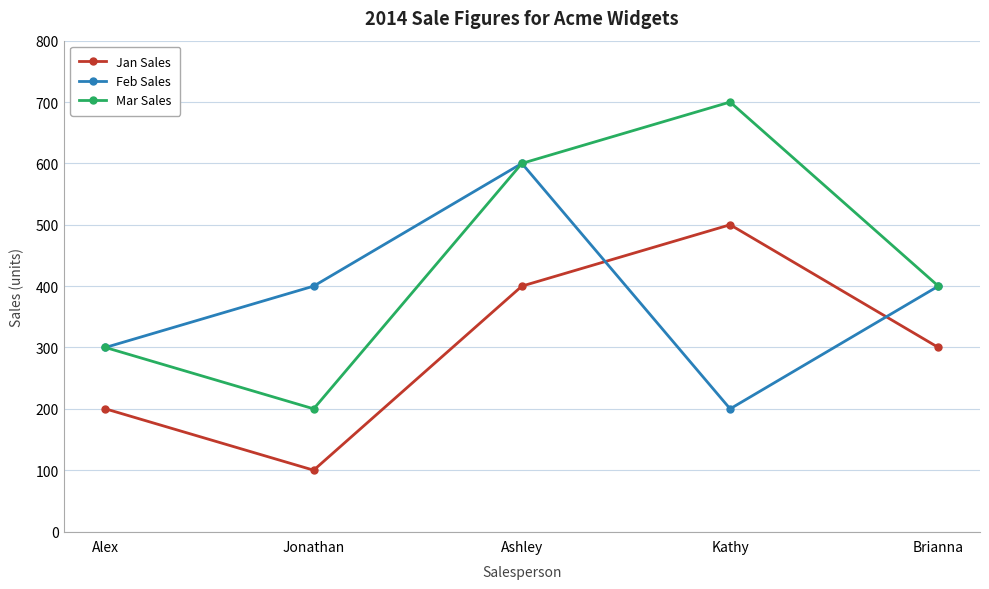

How many categories are shown in the chart?

5